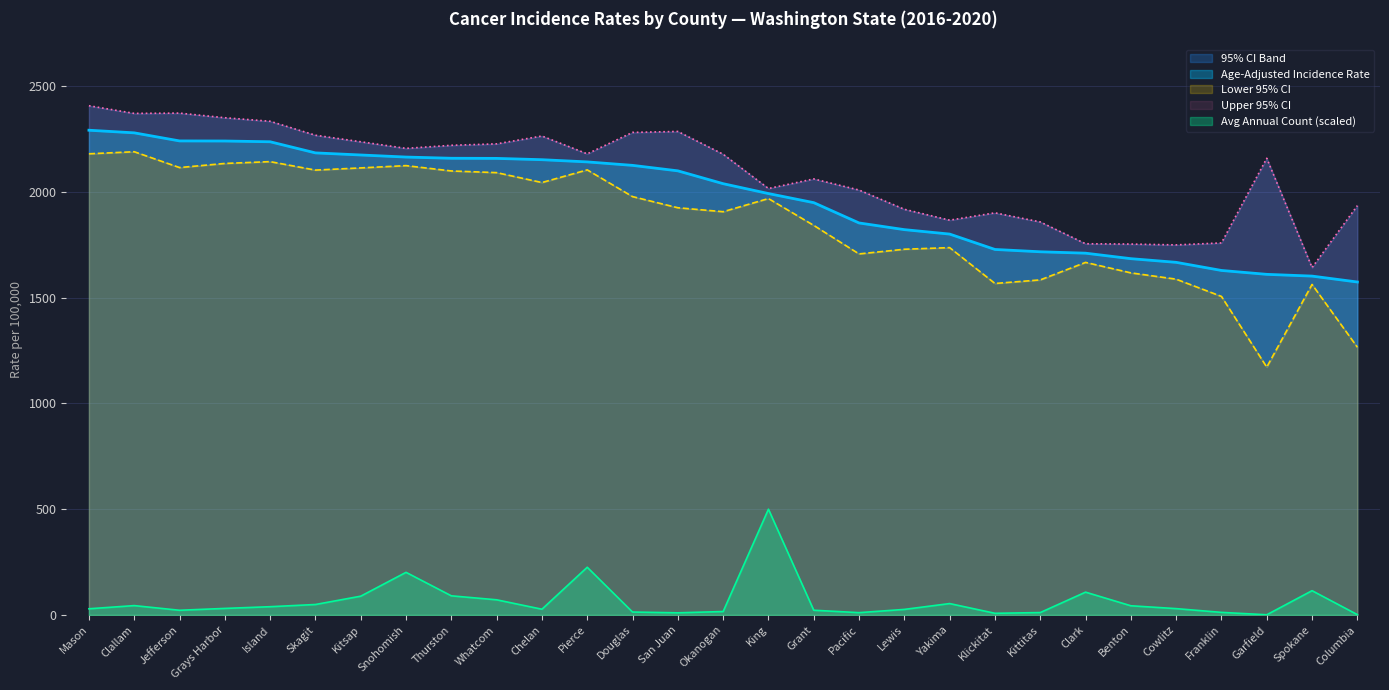

What is the label of the 17th point from the left?

Grant